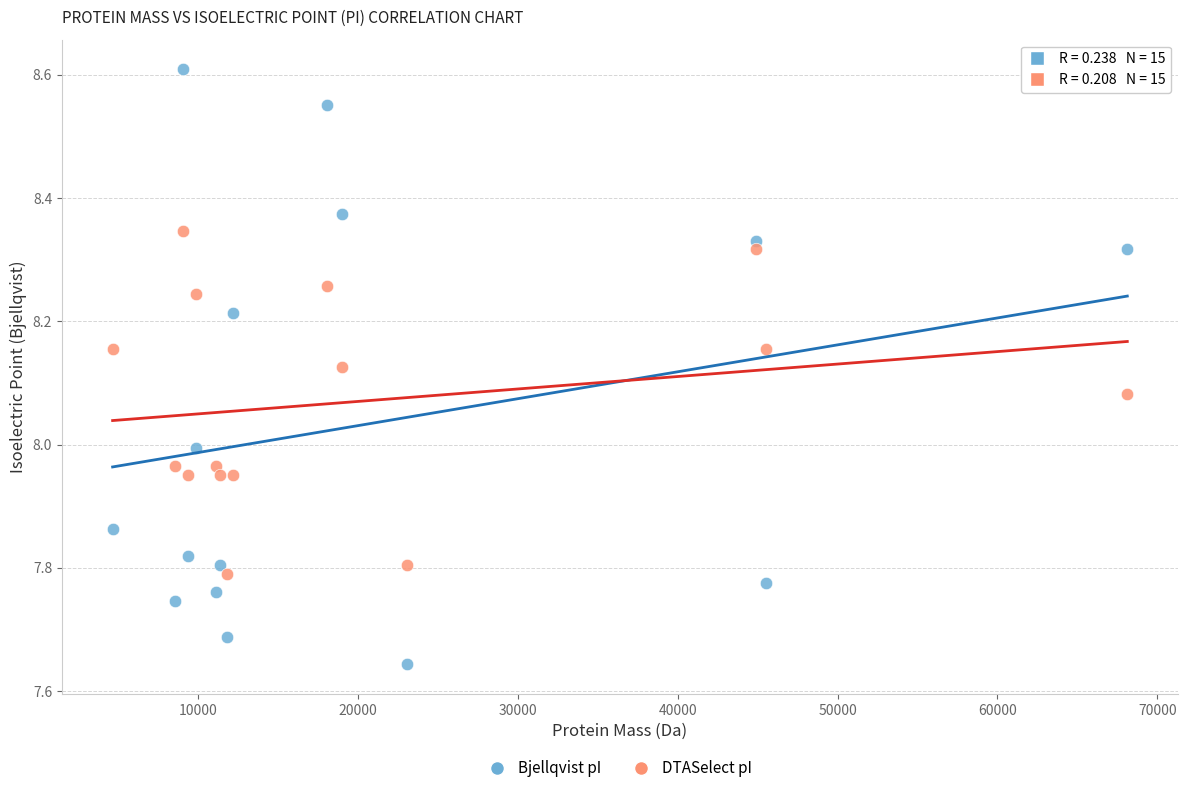

Across all data points, what is the range of X values (max minus min)?

63495.7